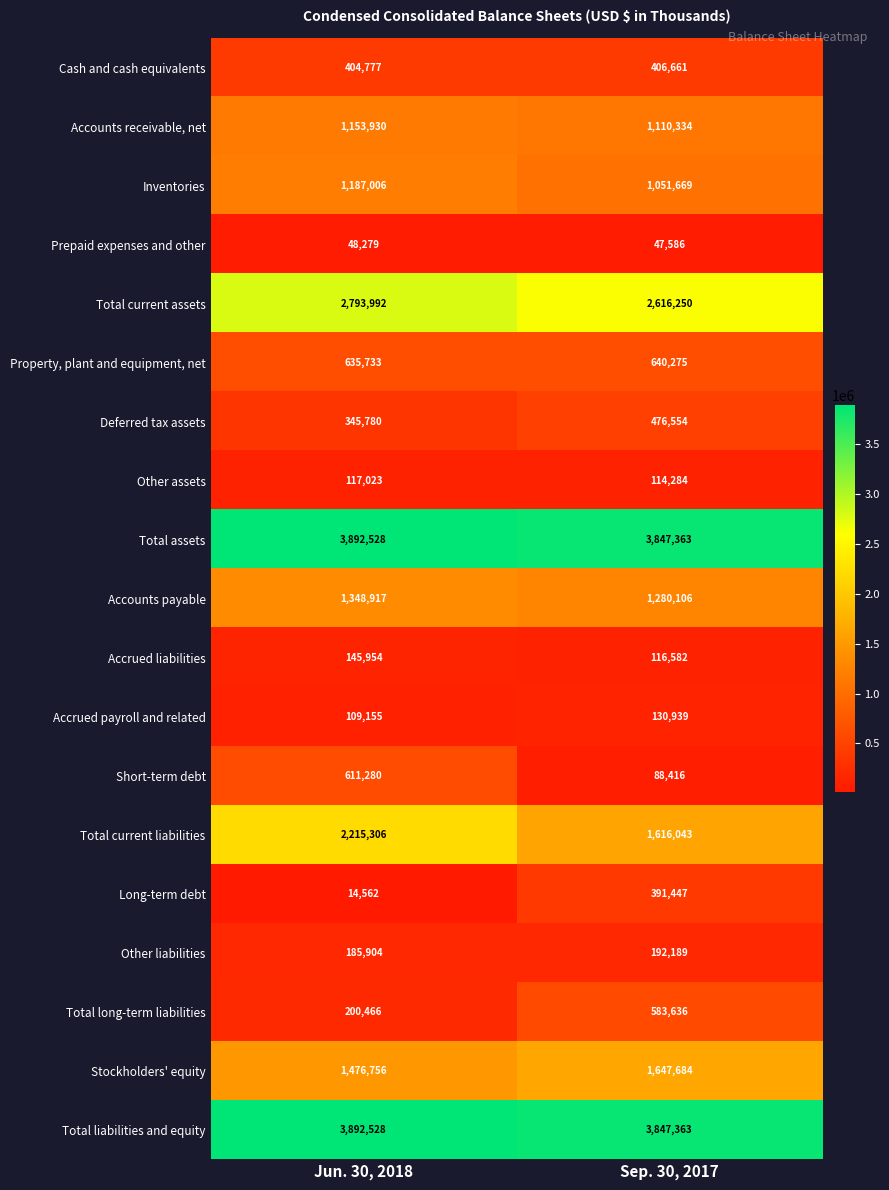

Which label corresponds to the largest value in the chart?

Jun. 30, 2018